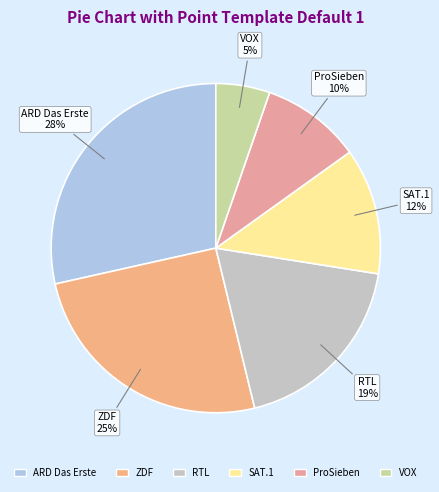

Between ProSieben and VOX, which is larger?

ProSieben